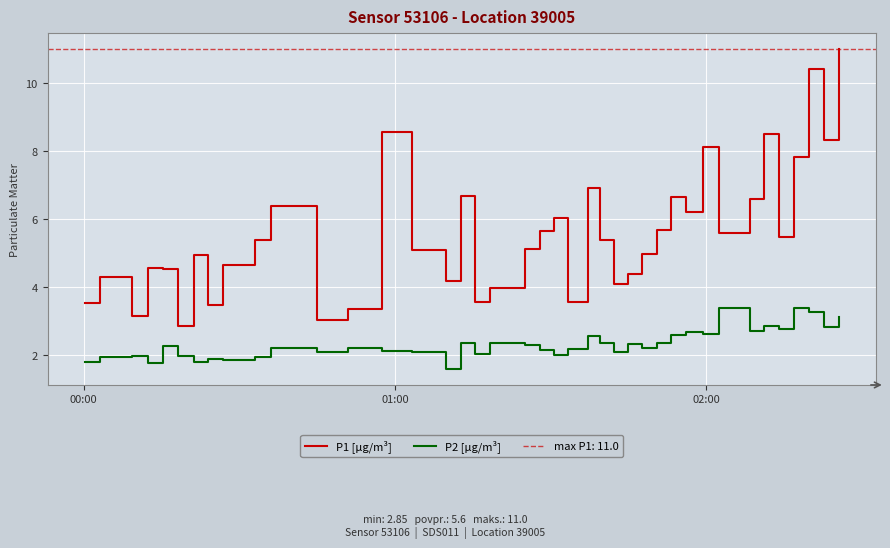

What is the minimum value for P1 [µg/m³]?

2.9